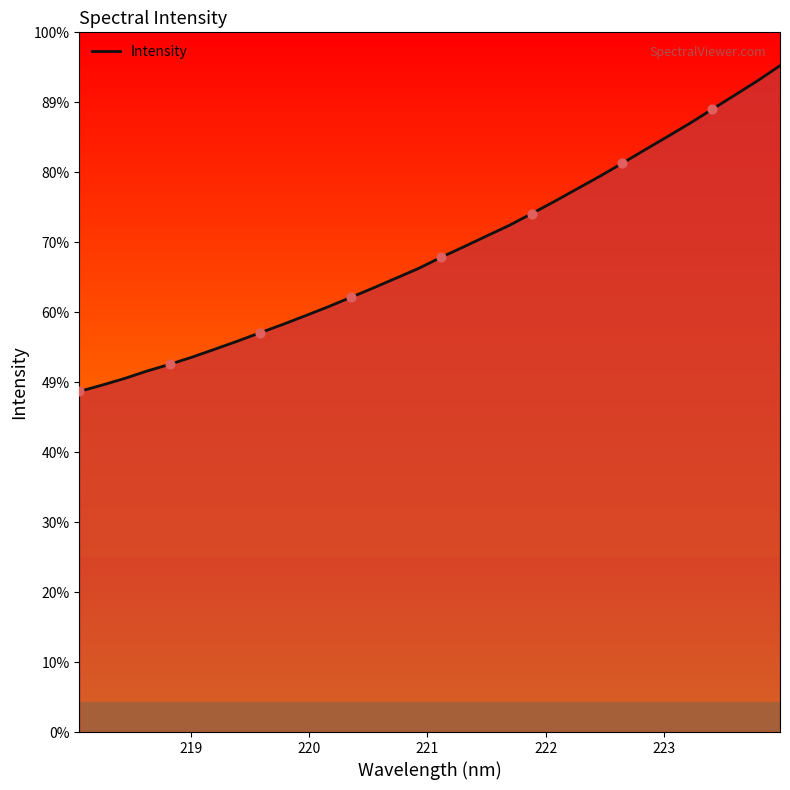

Does the chart have visible grid lines?

No